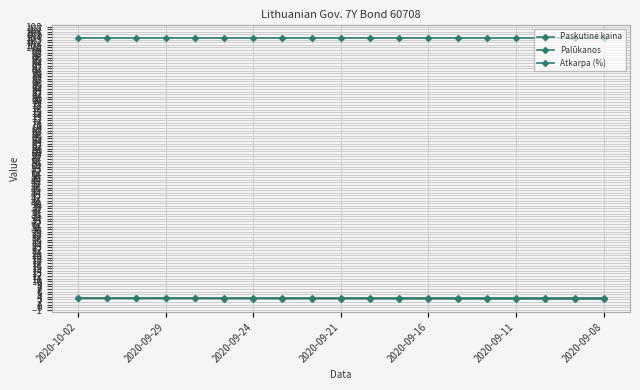

How many lines are shown in the chart?

3